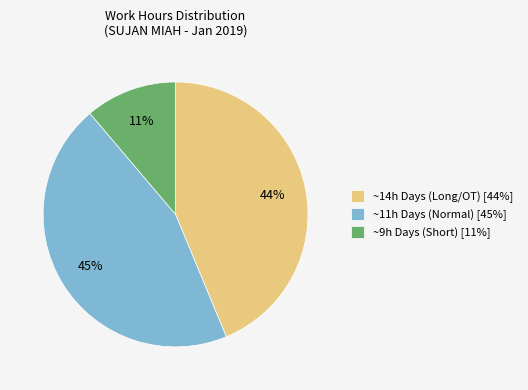

To the nearest percent, what portion does ~9h Days (Short) [11%] represent?

11%